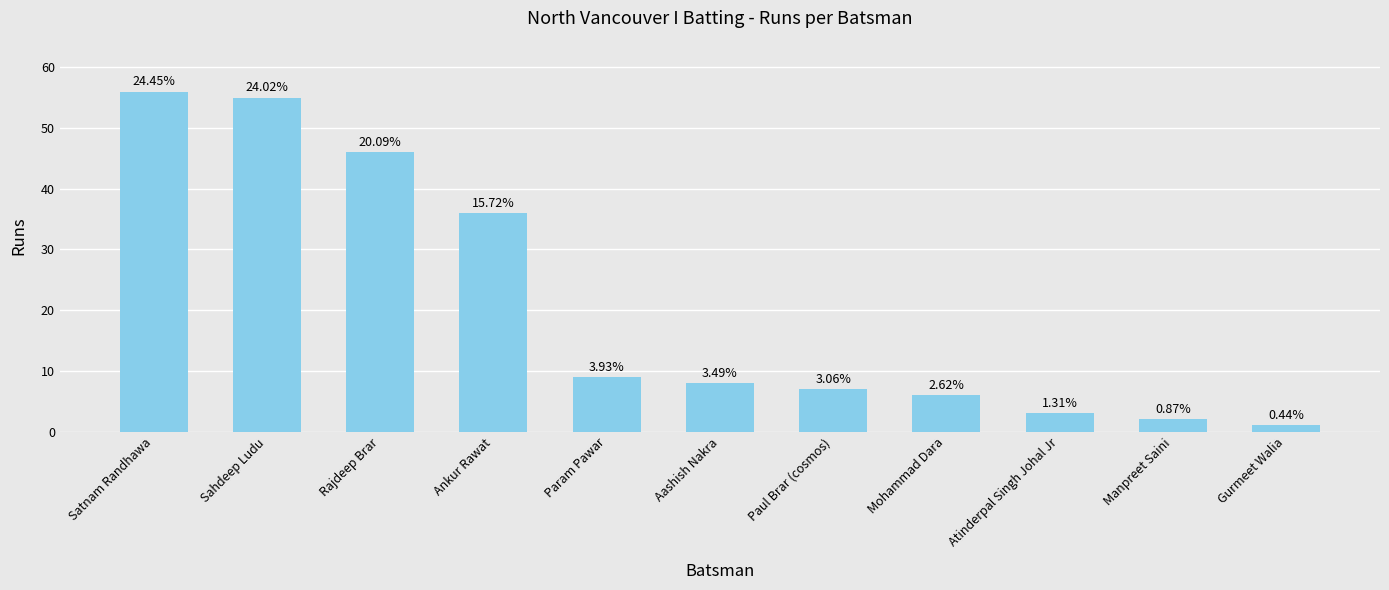

What is the sum of the values at Aashish Nakra and Atinderpal Singh Johal Jr?

11